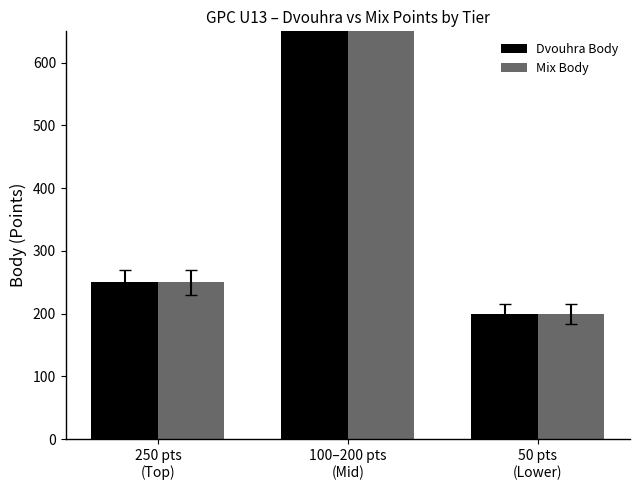

At which label does Dvouhra Body first exceed 250?

100–200 pts
(Mid)